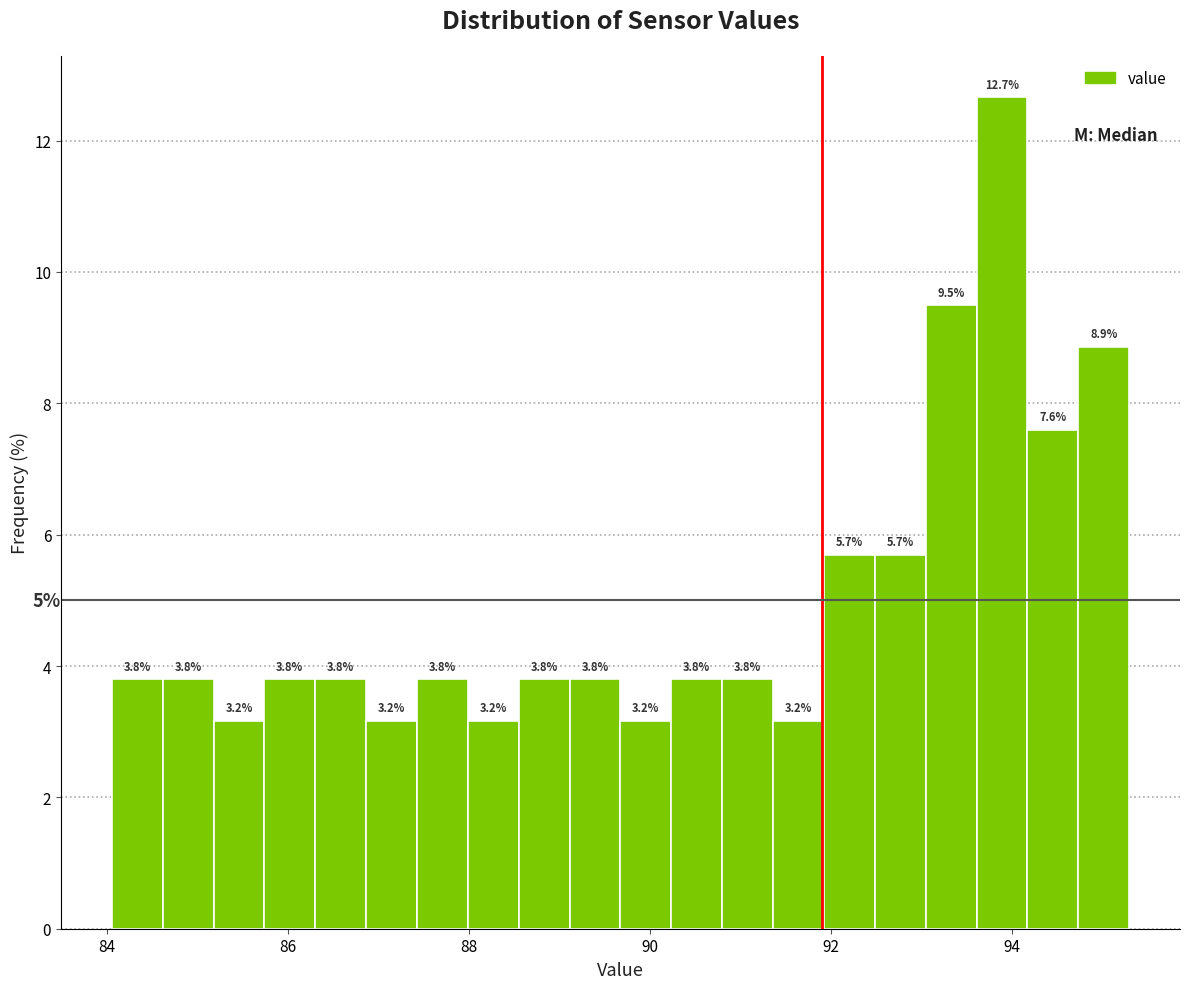

Around what value on the x-axis is the tallest bar? Give the approximate position of its centre, as read against the axis.

93.8